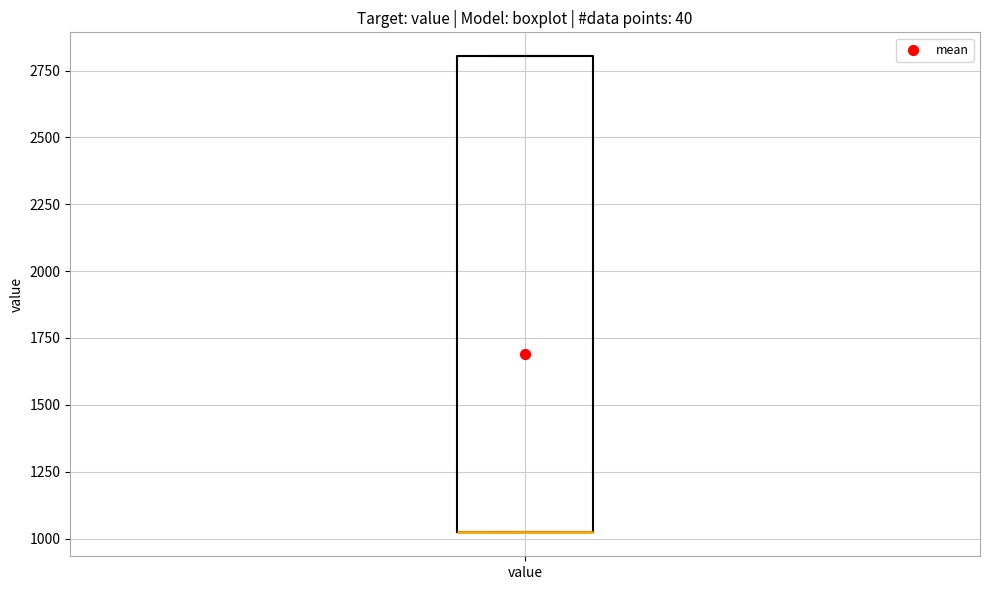

Transcribe this box plot: give where the median line is, the range the box spans, and where the two whiskers end, as read against the y-axis. The values are not printed on the chart, so give them approximately, as read against the axis.

median 1000 (drawn on the box's lower edge), box 1000 to 2800, whiskers 1000 to 2800